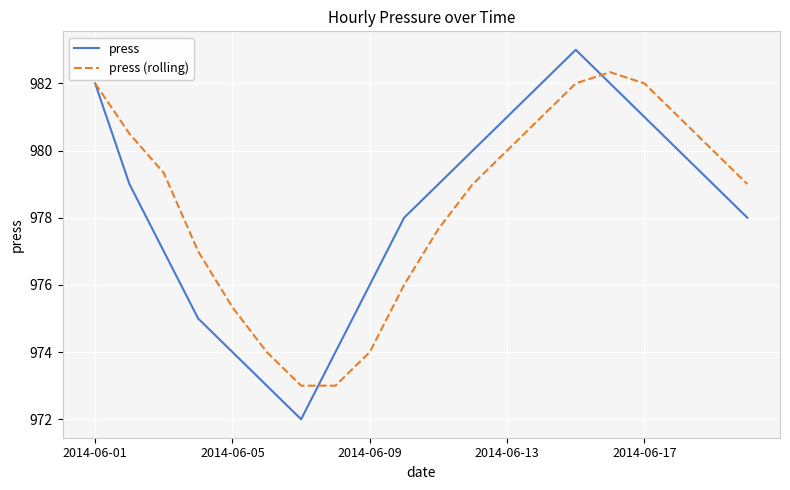

List the series in order of their peak value, lowest first.

press (rolling), press